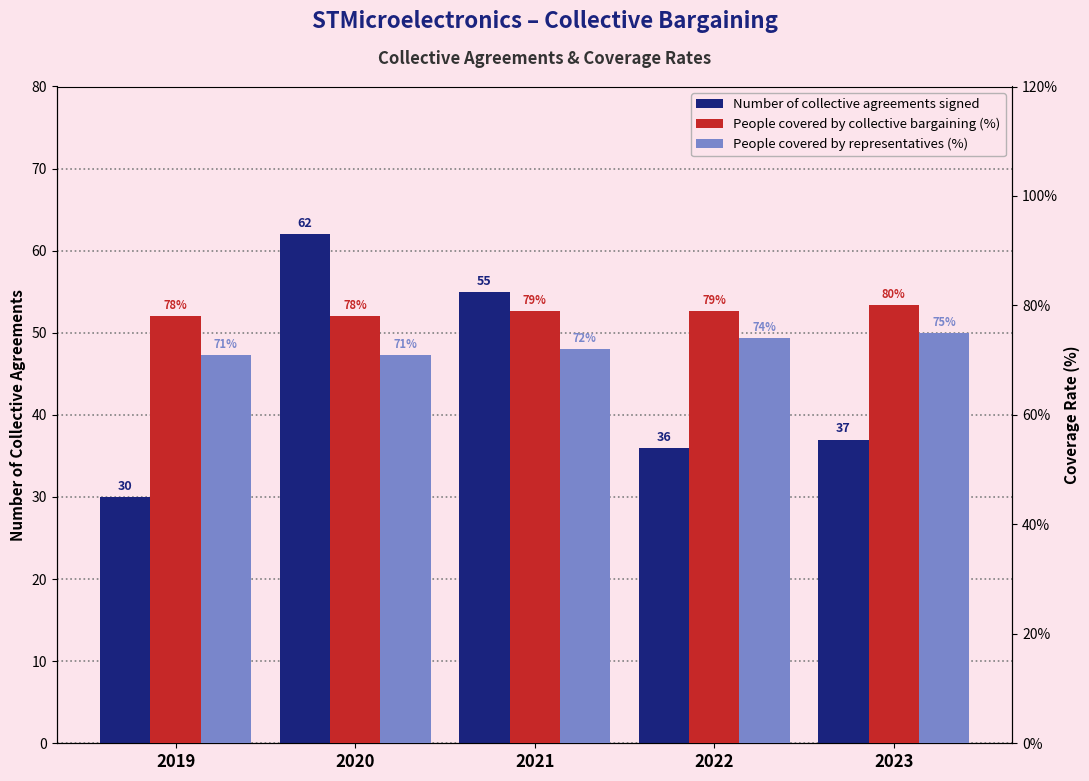

Reading left to right, extract all data points from this chart.

Number of collective agreements signed: 2019=30	2020=62	2021=55	2022=36	2023=37
People covered by collective bargaining (%): 2019=78	2020=78	2021=79	2022=79	2023=80
People covered by representatives (%): 2019=71	2020=71	2021=72	2022=74	2023=75